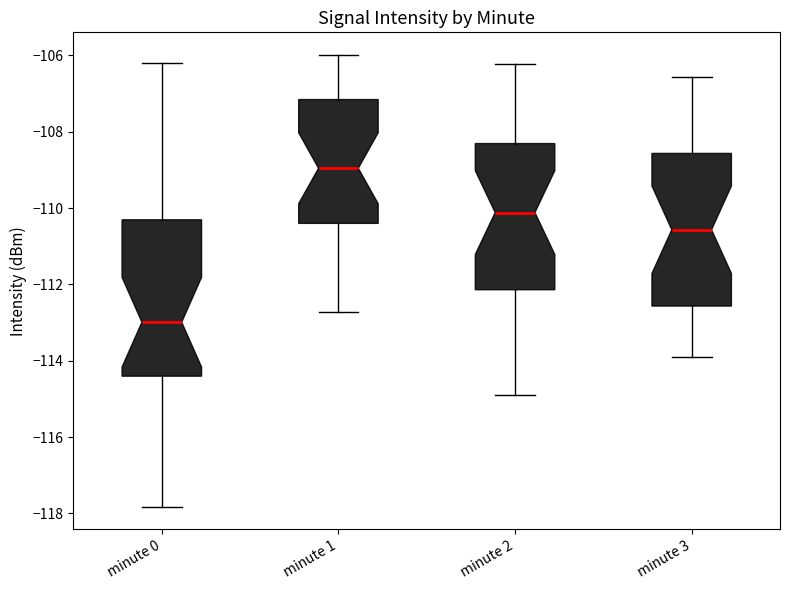

Where is the lower edge of the box for minute 3 on the y-axis? The values are not printed on the chart, so give them approximately, as read against the axis.

-112.6